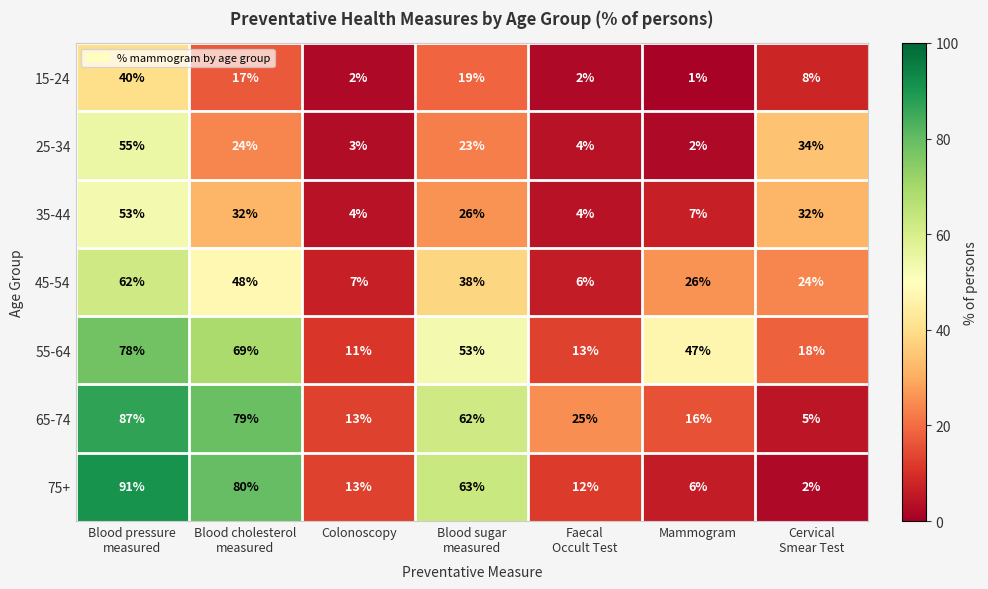

Rank the series at Blood sugar
measured from lowest to highest value.

15-24, 25-34, 35-44, 45-54, 55-64, 65-74, 75+